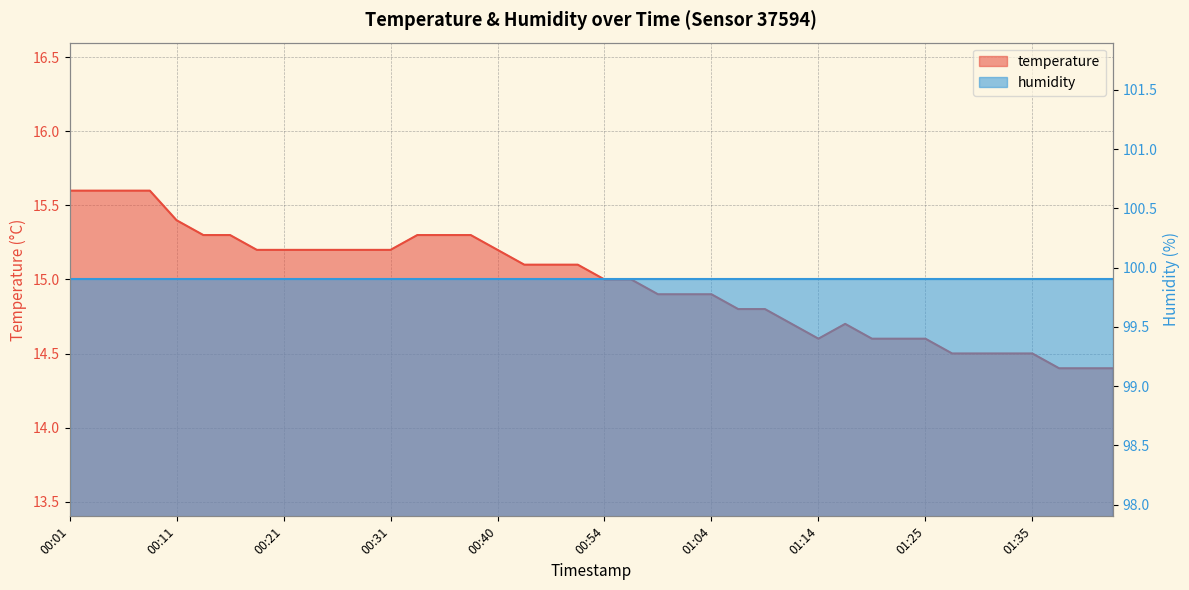

What is the ratio of the value at 00:08 to the value at 00:54?

1.0